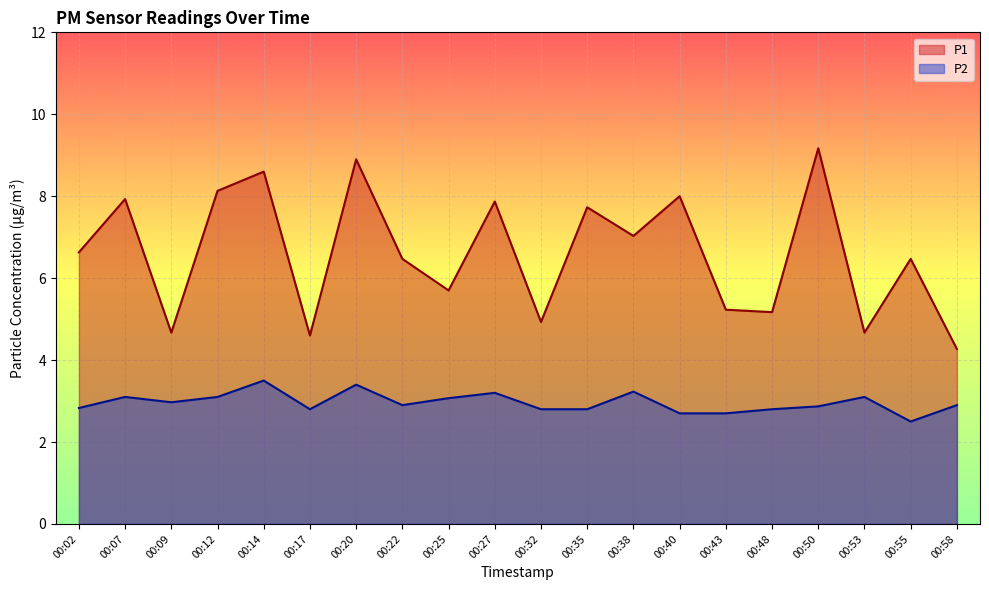

True or false: P1 and P2 intersect in this chart.

False